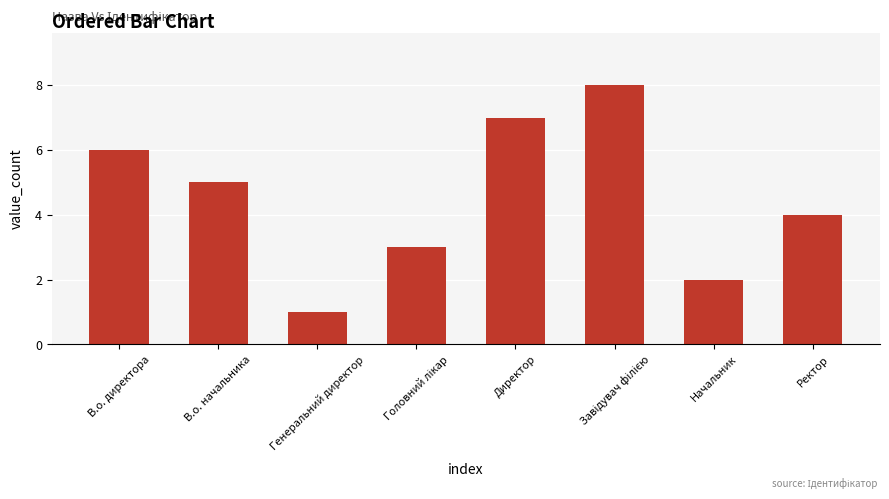

Where is the data nearest to the value 4?

Ректор